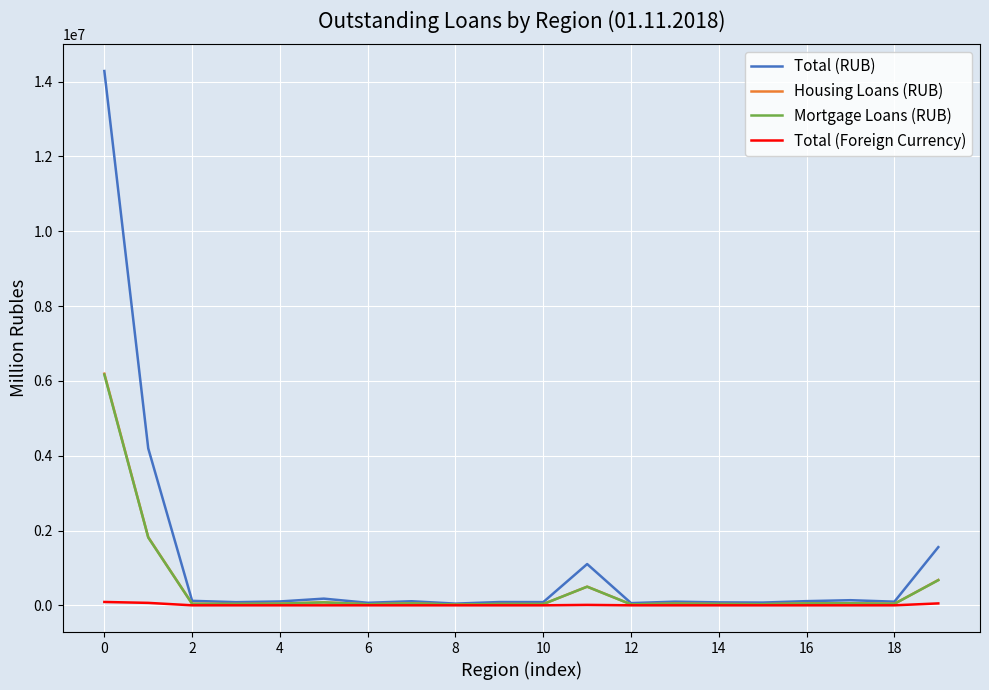

What is the highest value of the Mortgage Loans (RUB) series?

6169169